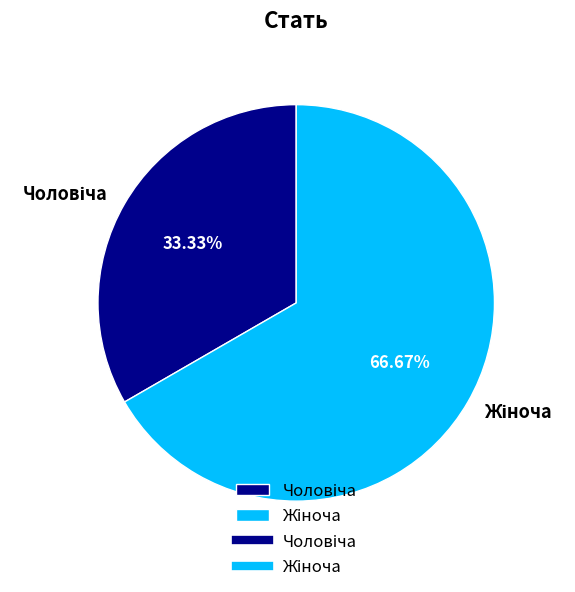

Is there any slice that represents more than half of the pie?

Yes